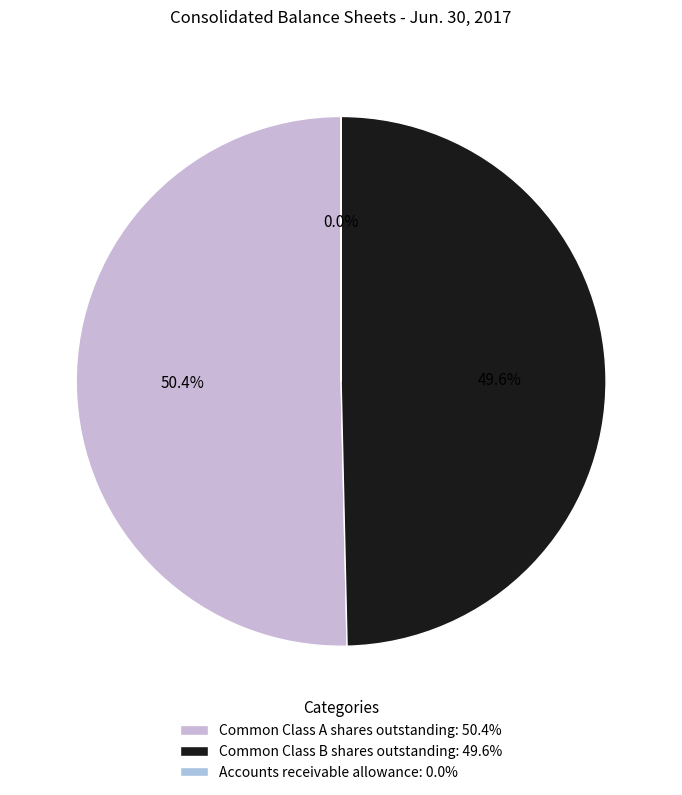

Approximately how many times larger is the value at Common Class B shares outstanding compared to Accounts receivable allowance?

4554.7